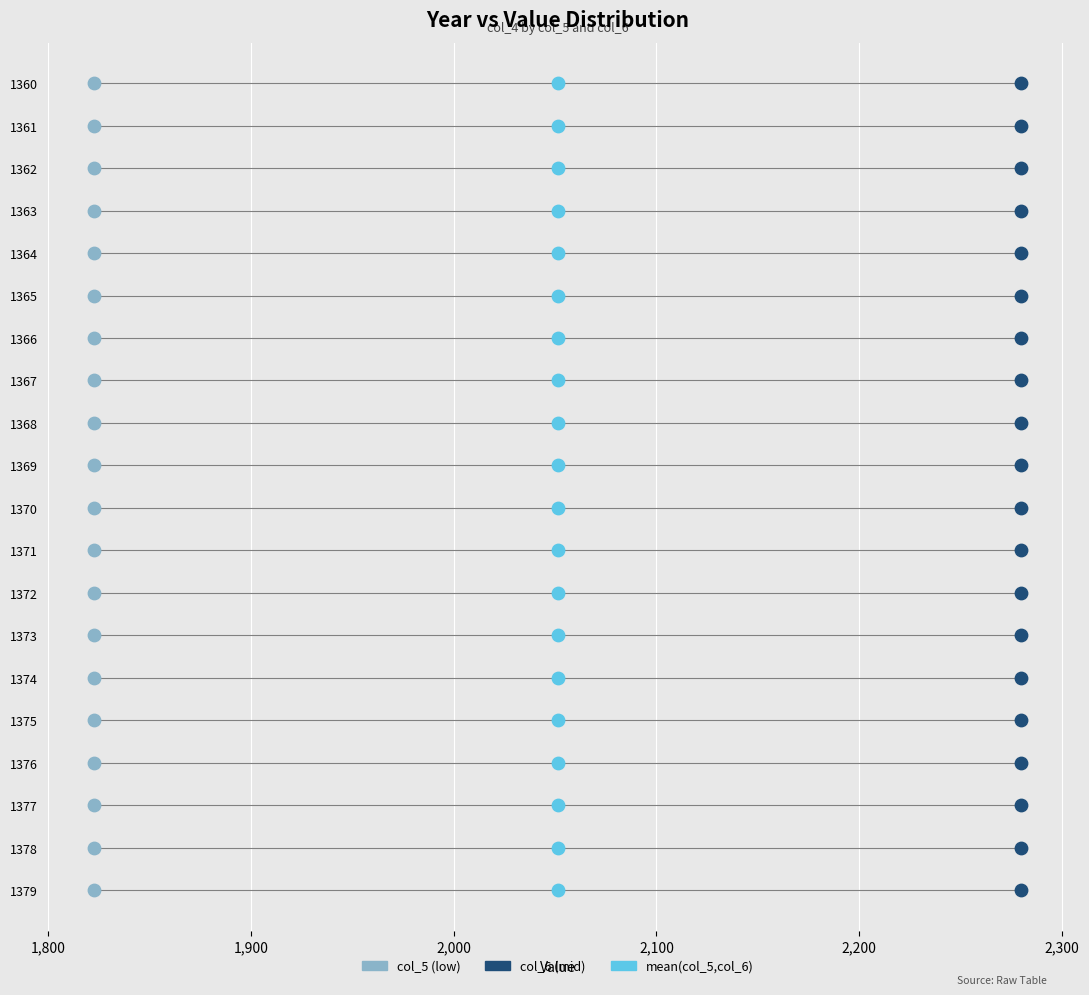

What are all the series names shown in the legend?

col_5 (low), col_6 (mid), mean(col_5,col_6)